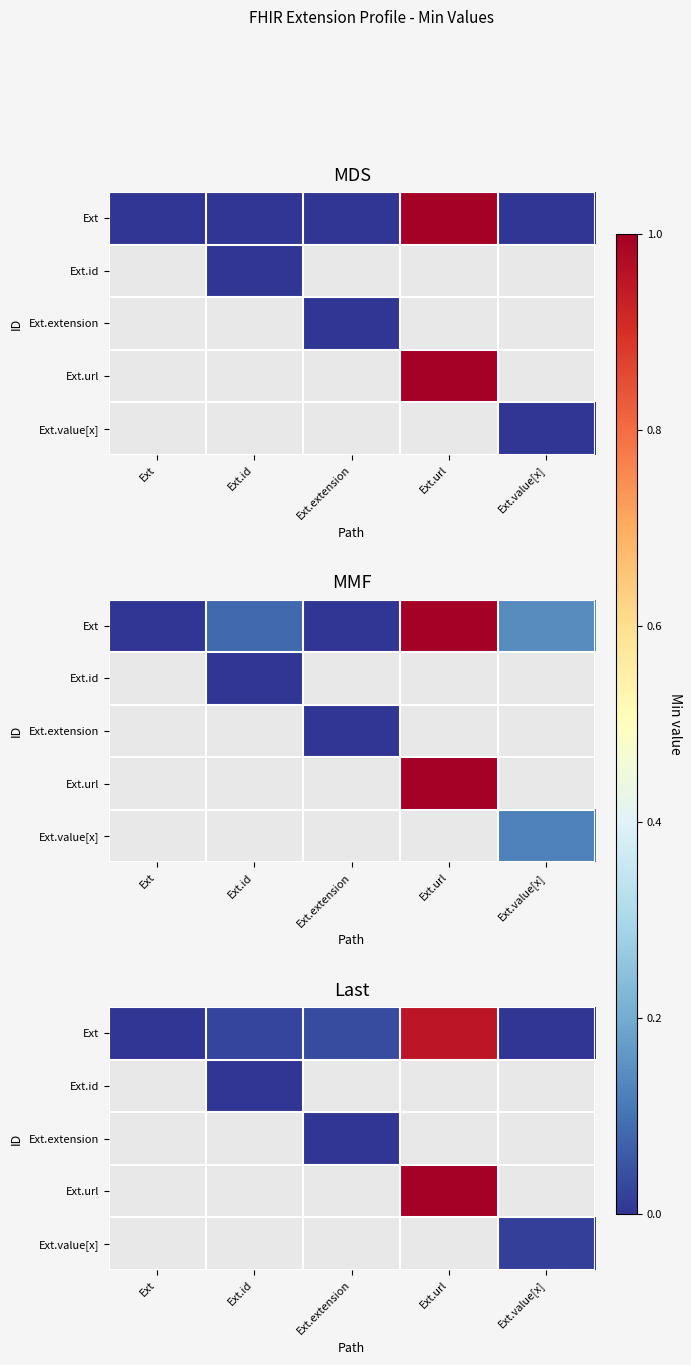

How many categories are shown in the chart?

5